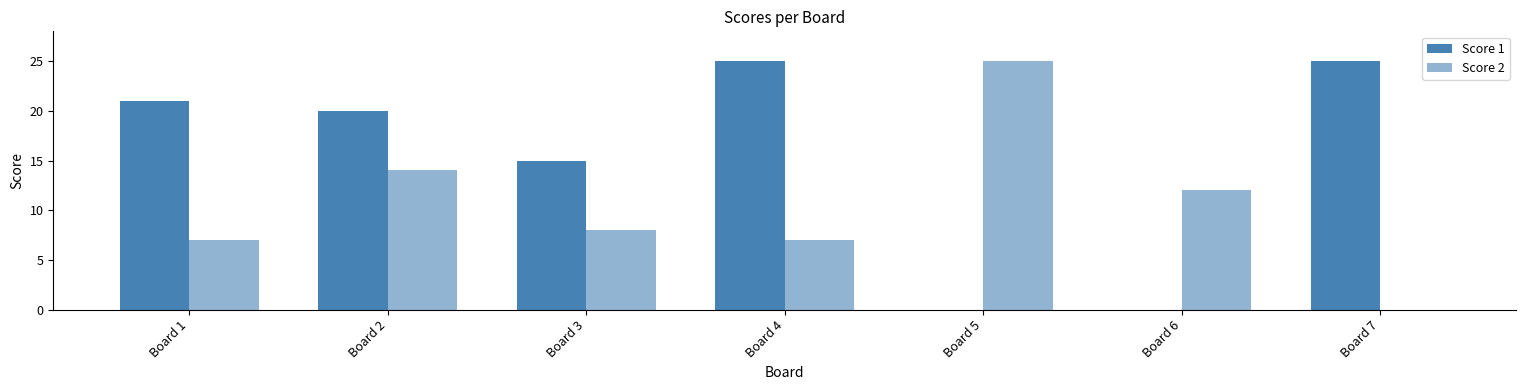

At which label does Score 2 reach its peak?

Board 5